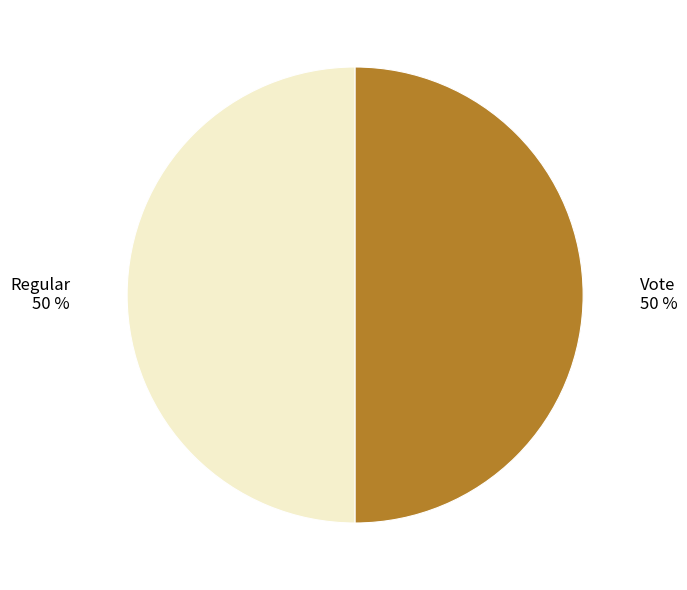

Combined, do Regular and Vote account for over 50%?

Yes